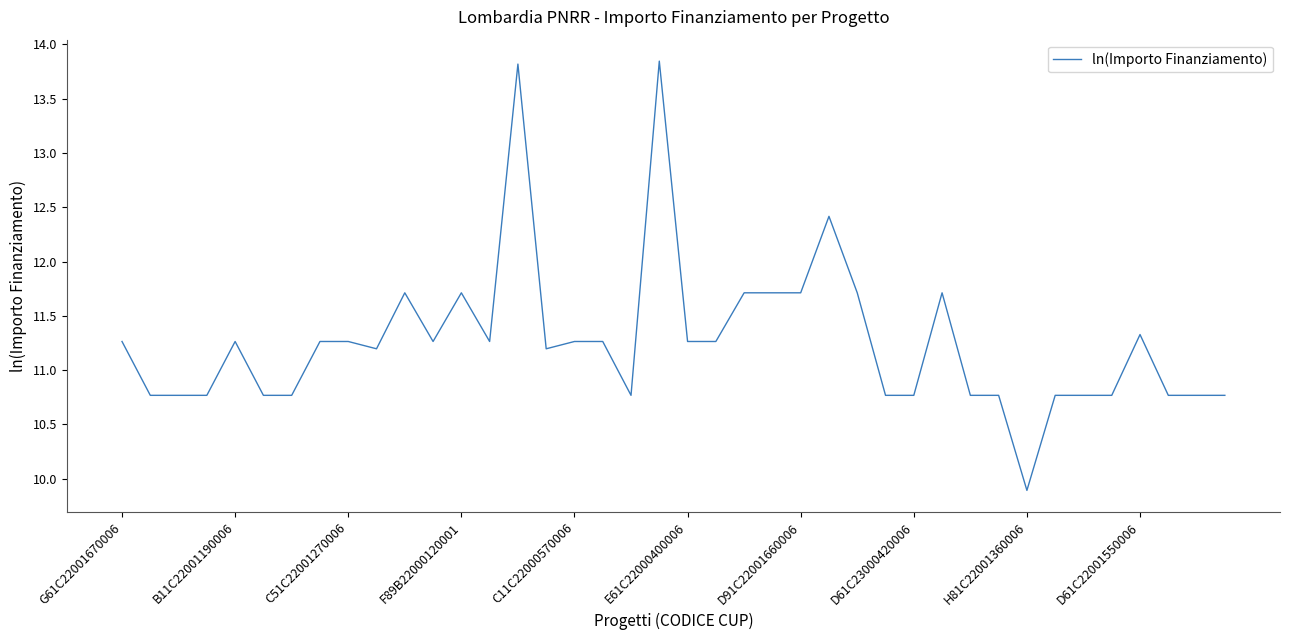

How many lines are shown in the chart?

1